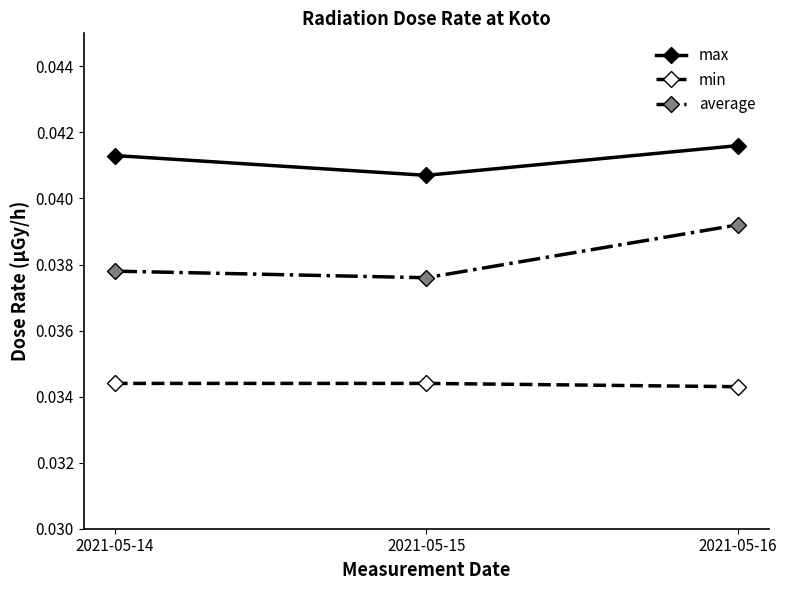

Count the min values in the range 0 to 1.

3